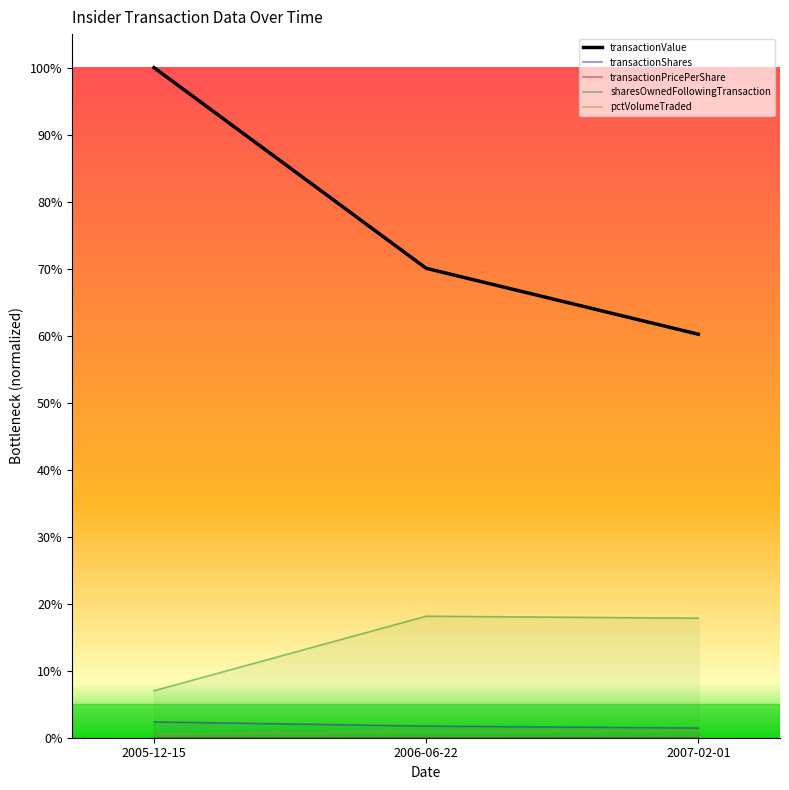

At which category is the sum across all series the highest?

2005-12-15